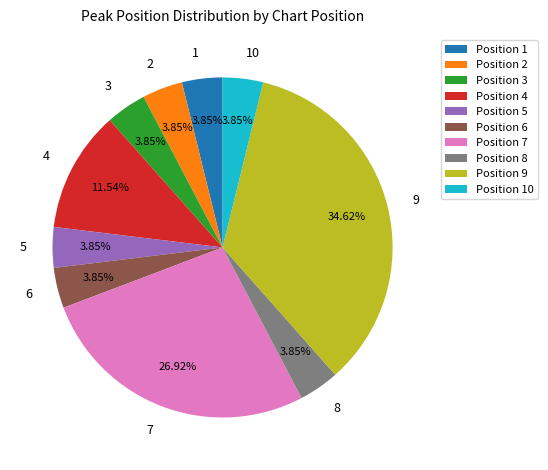

Does Position 3 represent more than half of the total?

No